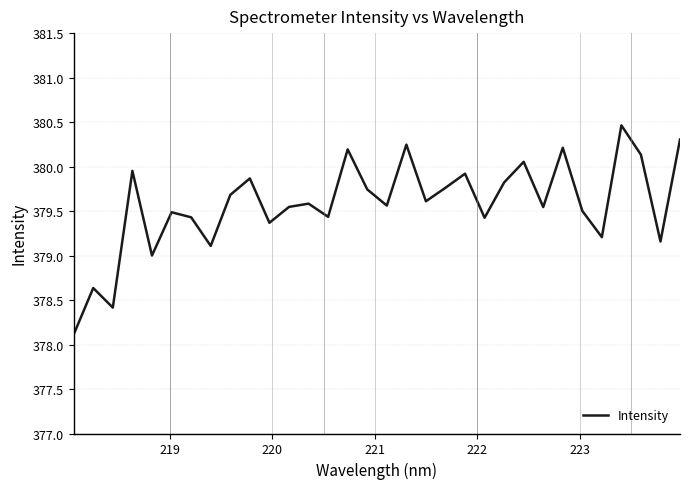

What is the maximum value shown in the chart?

380.5